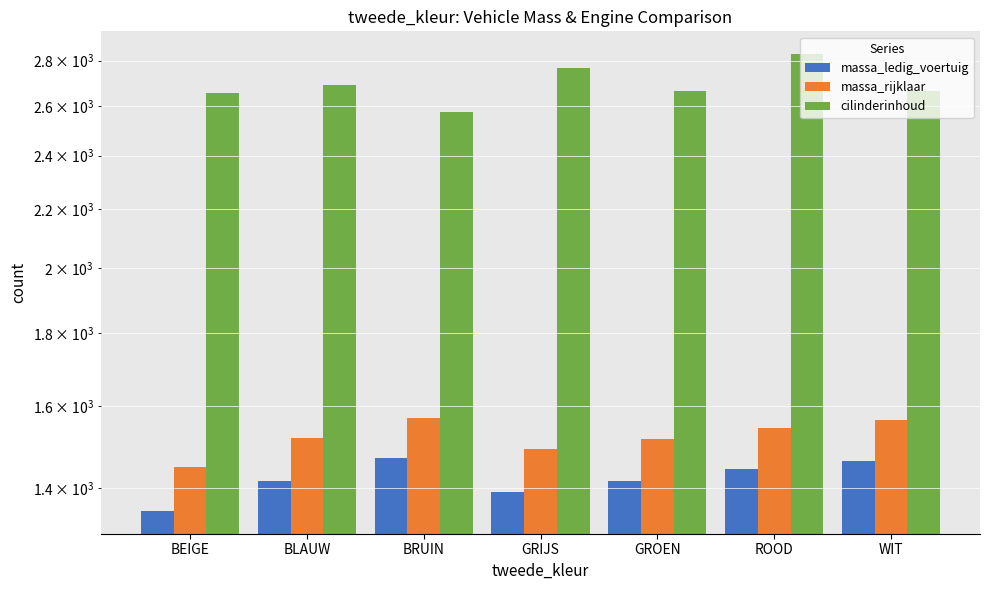

What is the label of the 7th bar from the right?

BEIGE